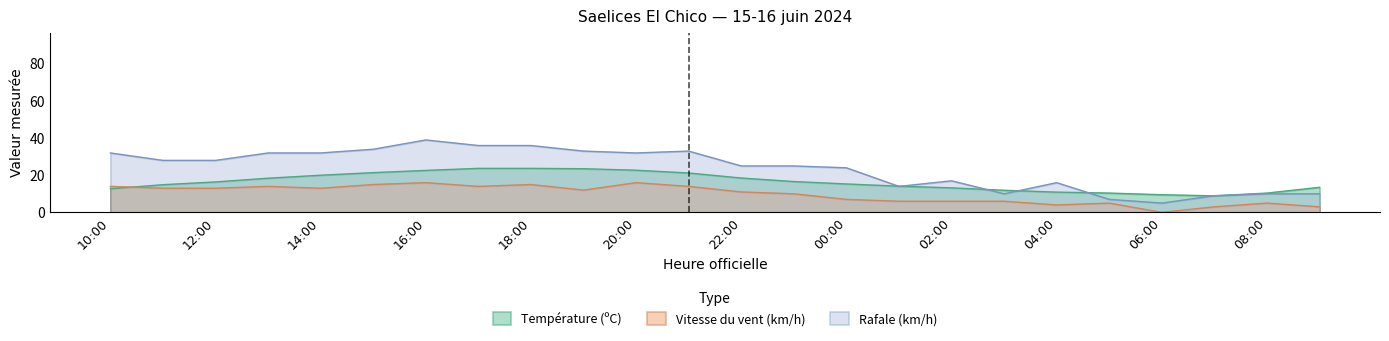

How many series are shown in this chart?

3